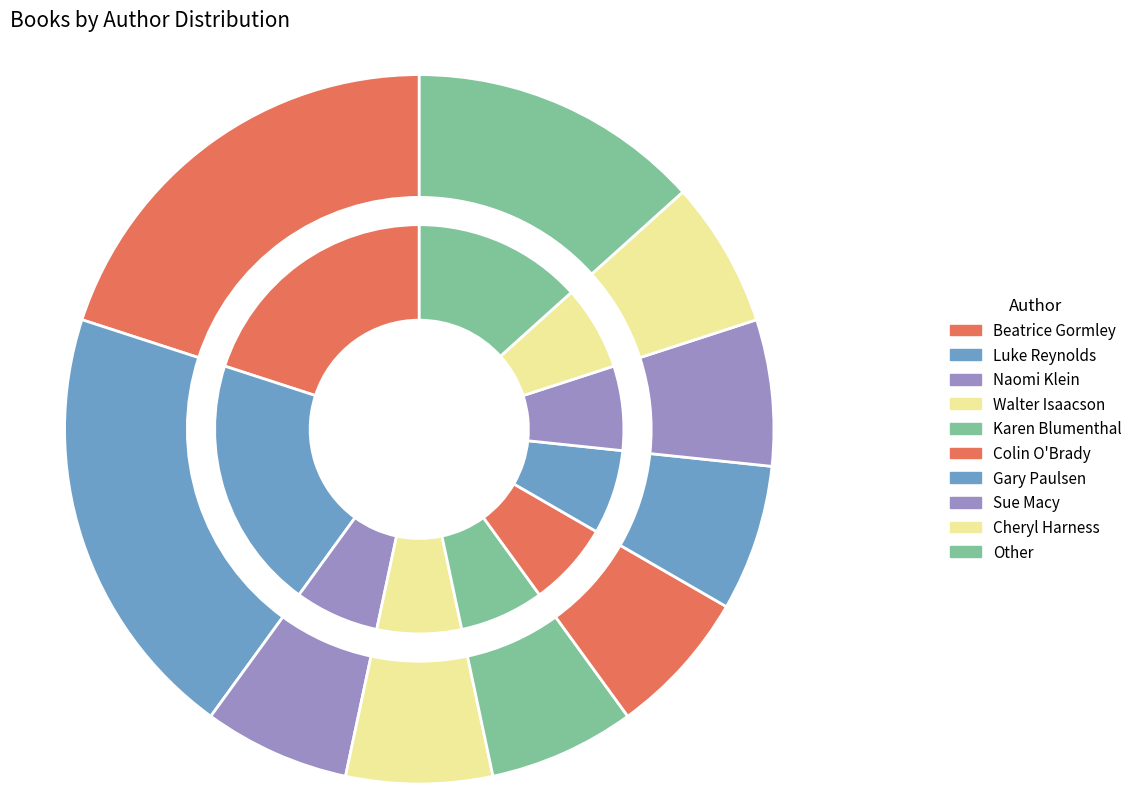

To the nearest percent, what is the average slice percentage?

10%